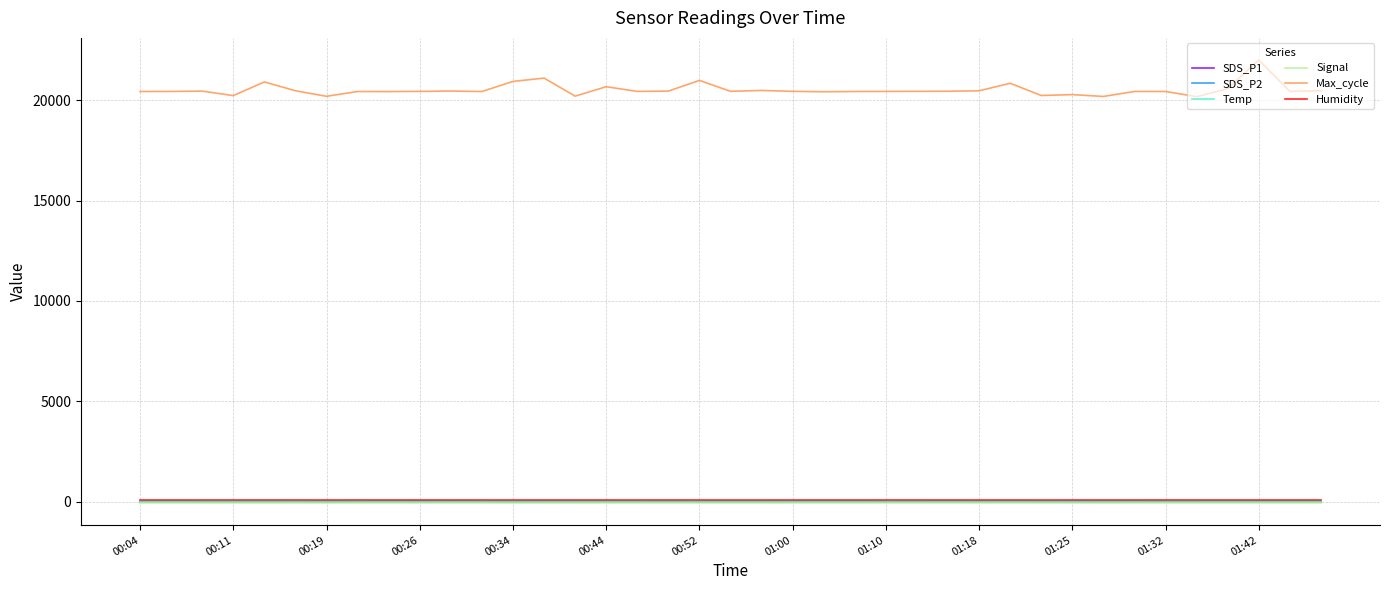

How many categories are shown in the chart?

39